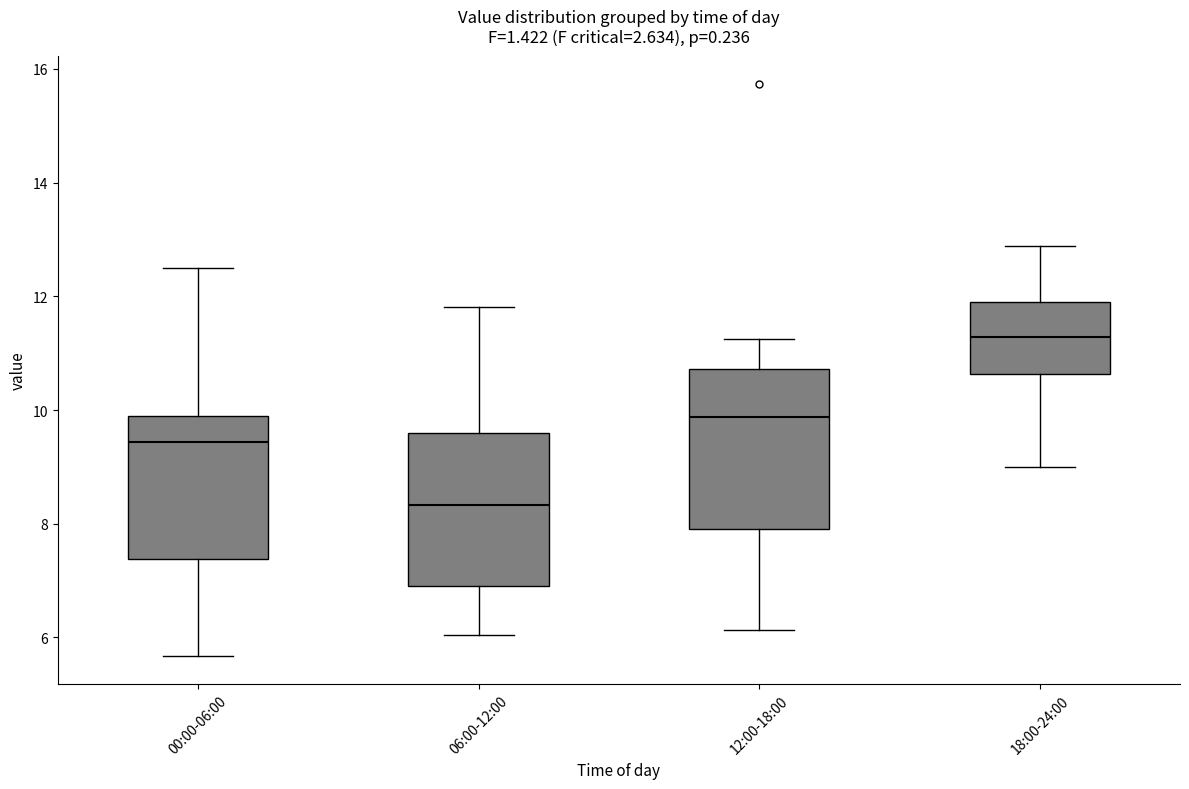

Reading left to right, transcribe this box plot: for each box, give where its median line is, the range the box spans, and where its two whiskers end, as read against the y-axis. The values are not printed on the chart, so give them approximately, as read against the axis.

00:00-06:00: median 9.4, box 7.4 to 9.8, whiskers 5.6 to 12.6
06:00-12:00: median 8.4, box 6.8 to 9.6, whiskers 6.0 to 11.8
12:00-18:00: median 9.8, box 8.0 to 10.8, whiskers 6.2 to 11.2
18:00-24:00: median 11.2, box 10.6 to 12.0, whiskers 9.0 to 12.8